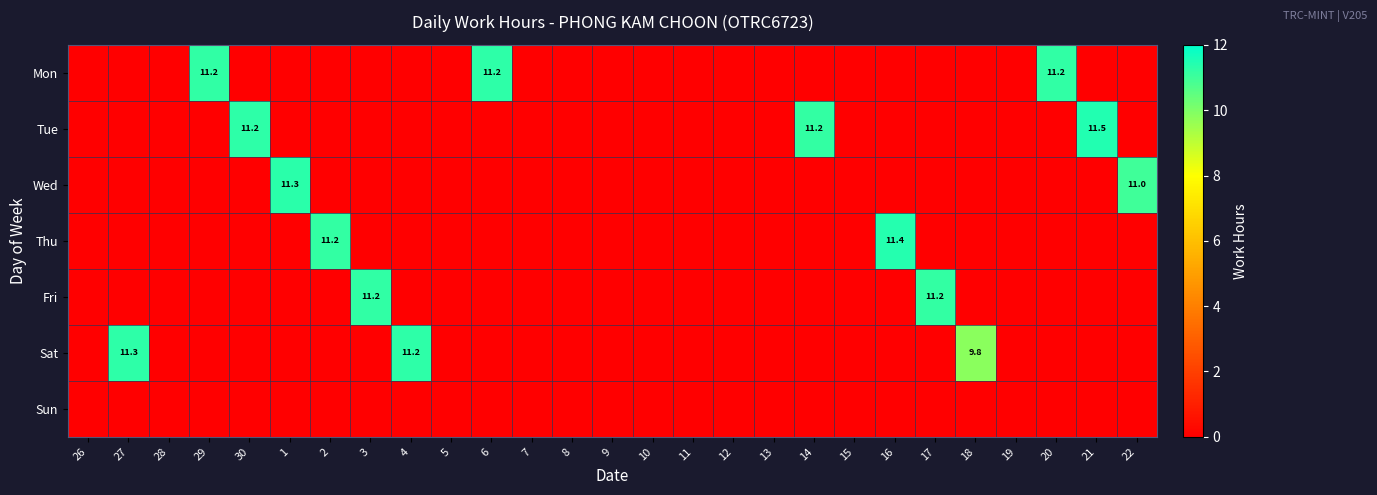

The value of Wed at 1 is 11.3. True or false?

True